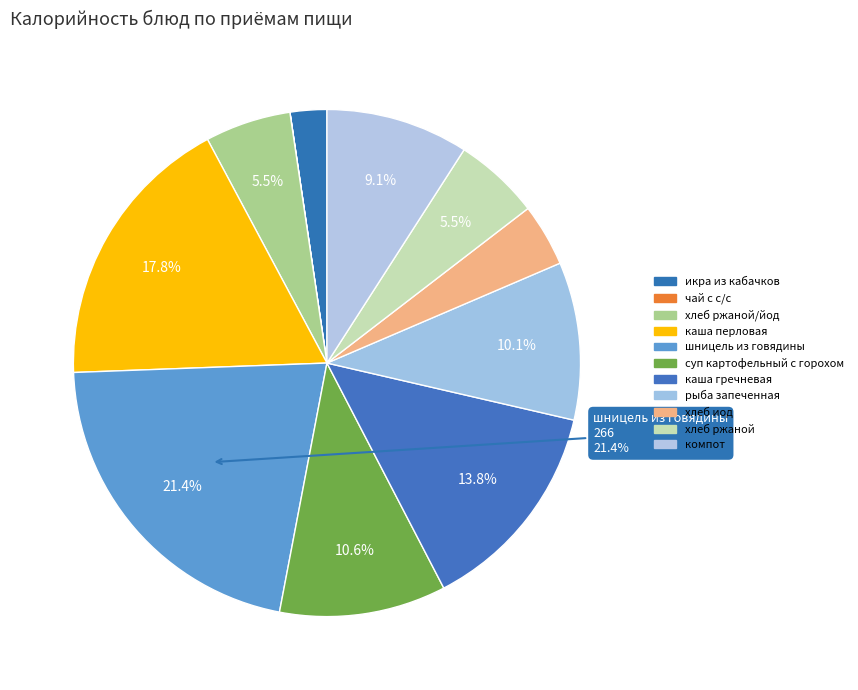

To the nearest percent, what is the difference between the largest and smallest slice percentages?

21%